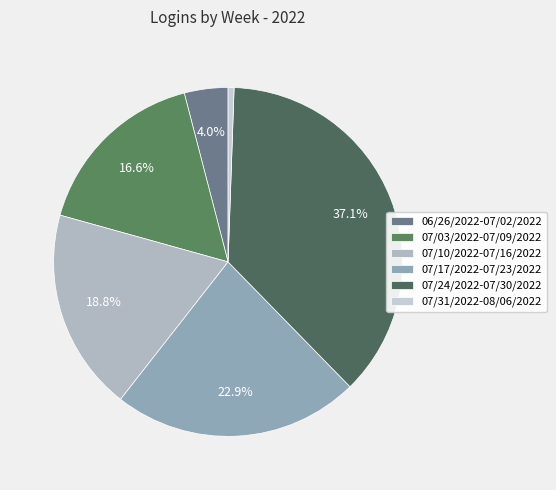

What is the ratio of the value at 07/10/2022-07/16/2022 to the value at 07/17/2022-07/23/2022?

0.8